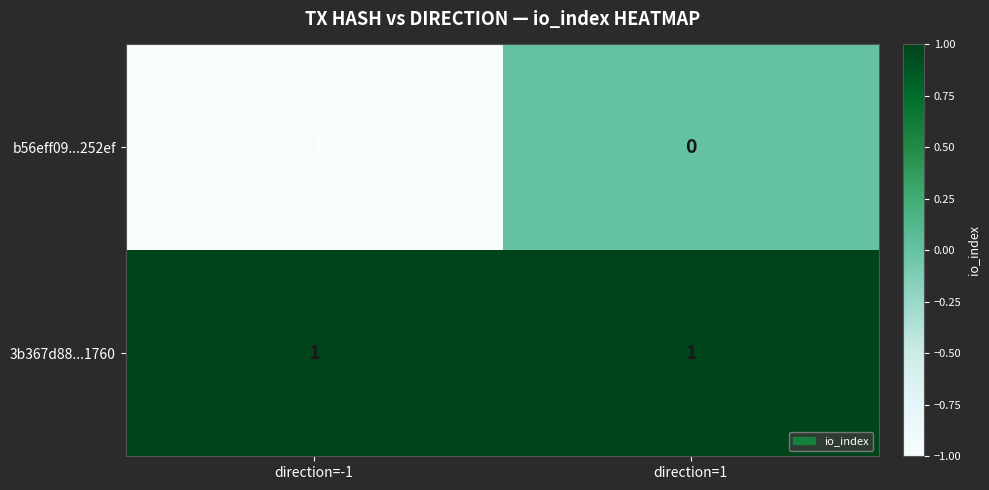

Reading left to right, list all the values displayed in this chart.

b56eff09...252ef: direction=-1=-1	direction=1=0
3b367d88...1760: direction=-1=1	direction=1=1